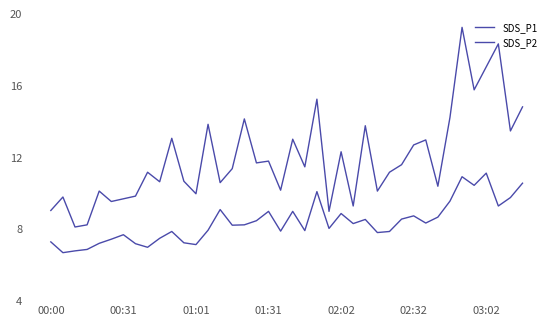

How many interior local peaks does the SDS_P2 series have?

11